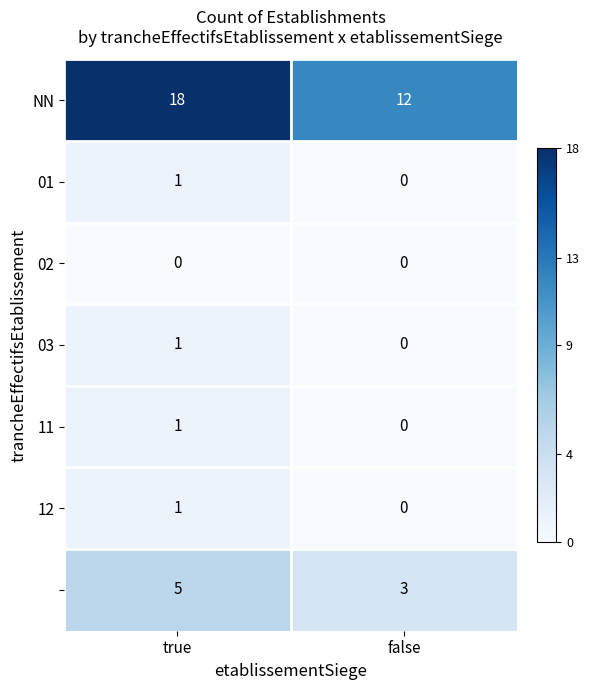

Which label corresponds to the largest value in the chart?

true